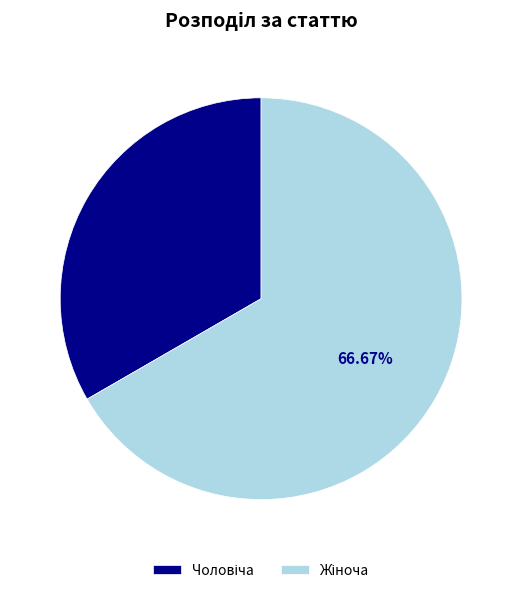

Is there any slice that represents more than half of the pie?

Yes